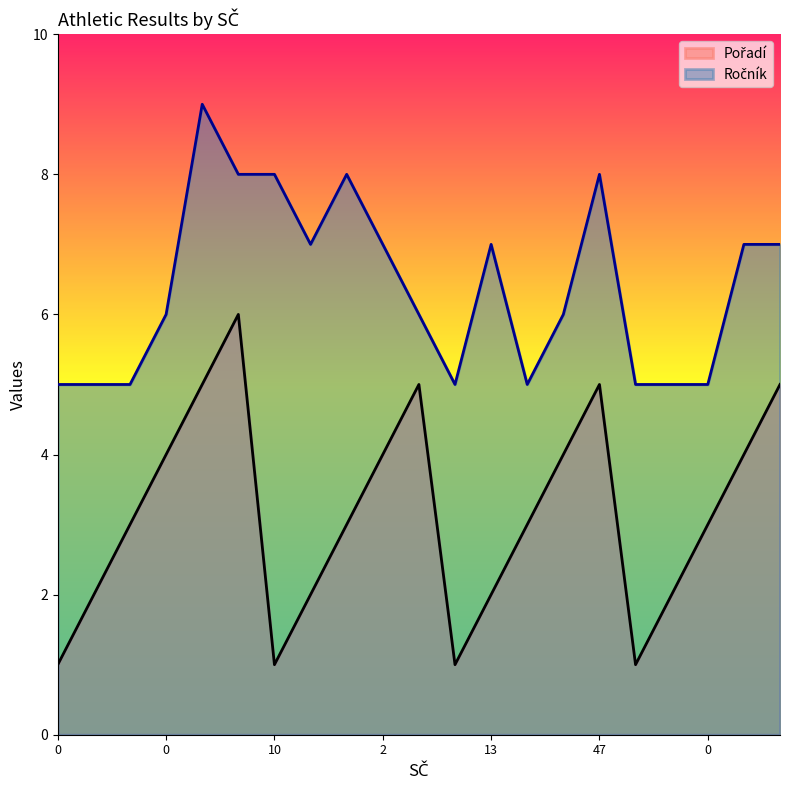

How many lines are shown in the chart?

2